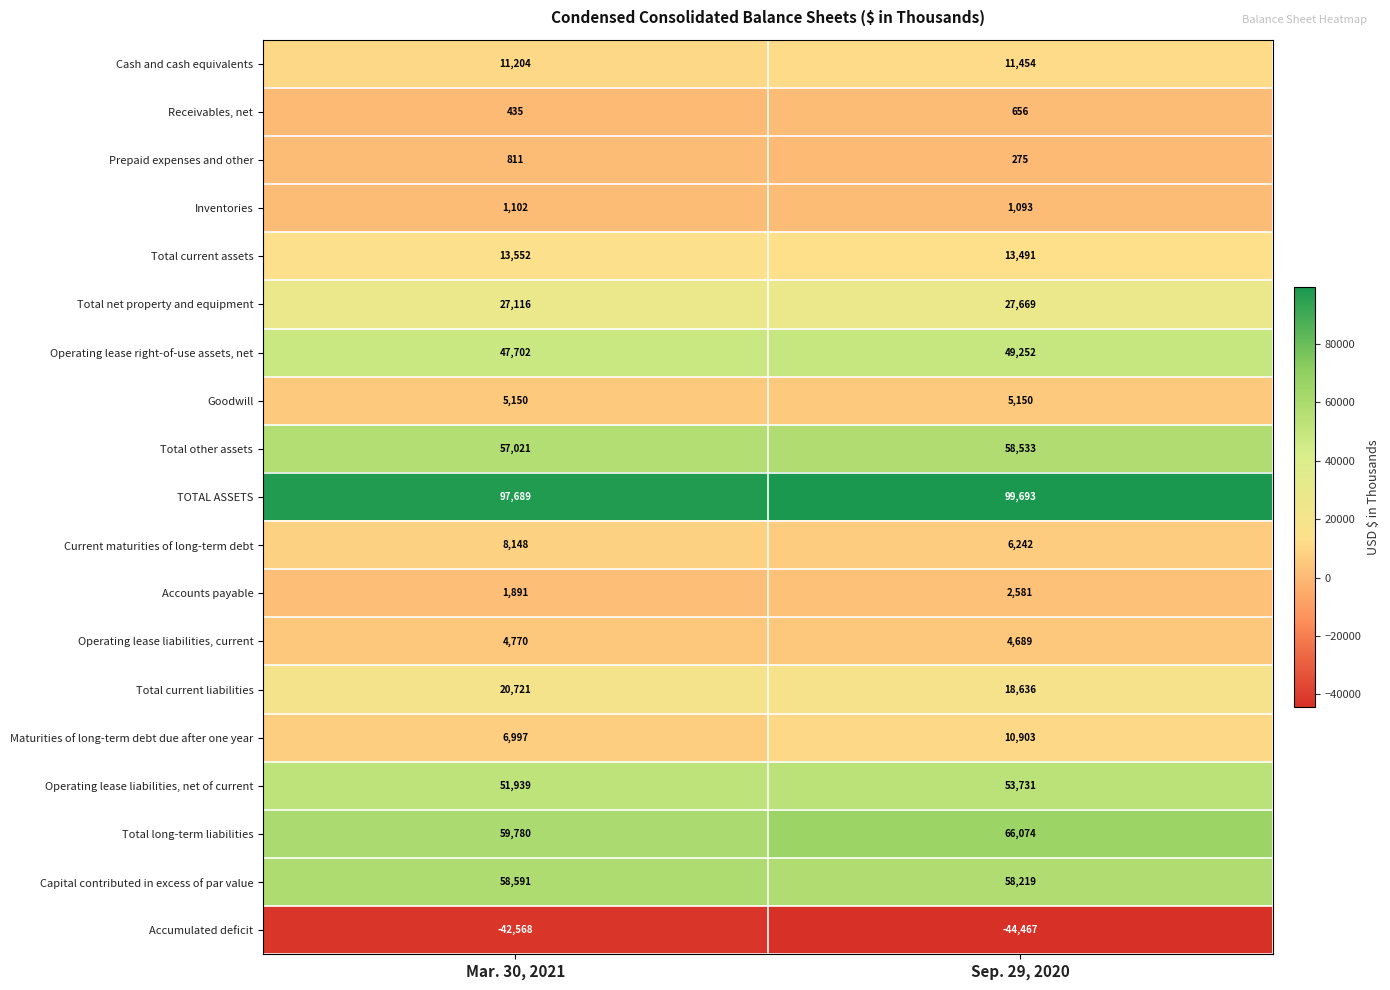

Where is Operating lease liabilities, net of current nearest to the value 52835?

Mar. 30, 2021